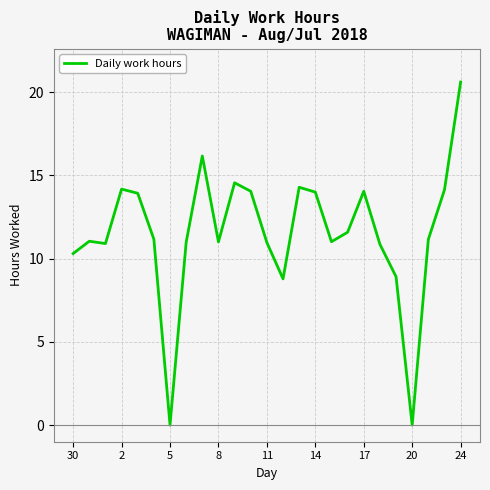

What is the sum of all values?

288.5